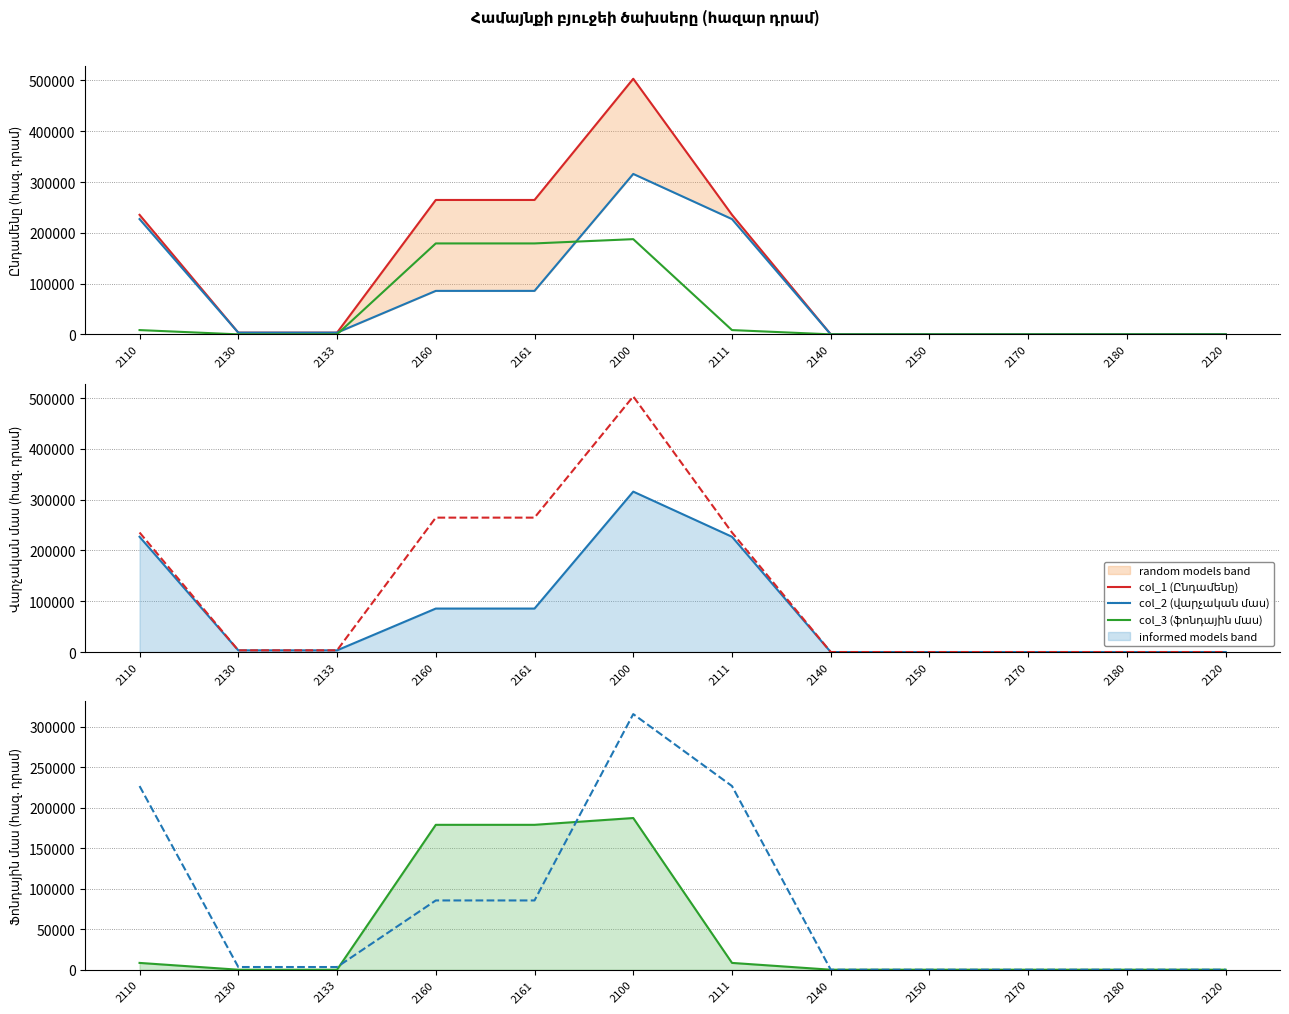

Is the value of col_1 (Ընդամենը) at 2150 greater than the value of col_3 (ֆոնդային մաս) at 2133?

No